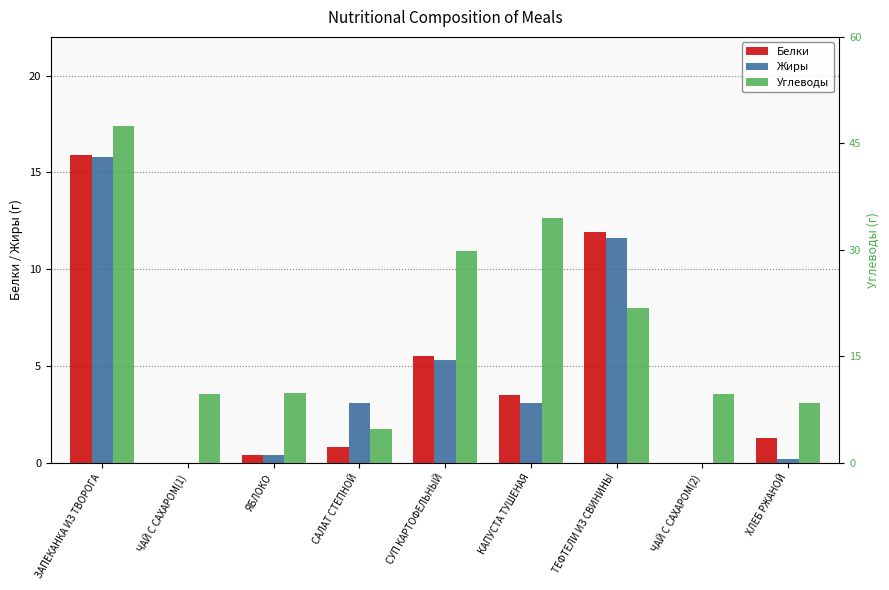

At ЯБЛОКО, list the series in order from largest to smallest.

Углеводы, Белки, Жиры